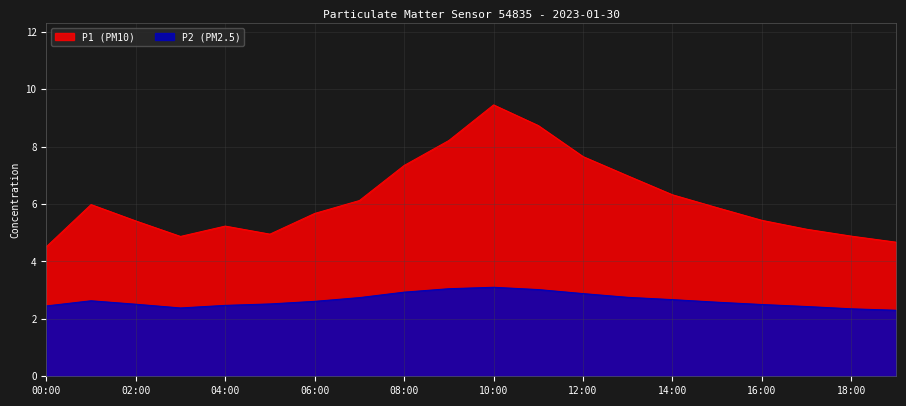

What is the total value across all series at 01:00?

8.6